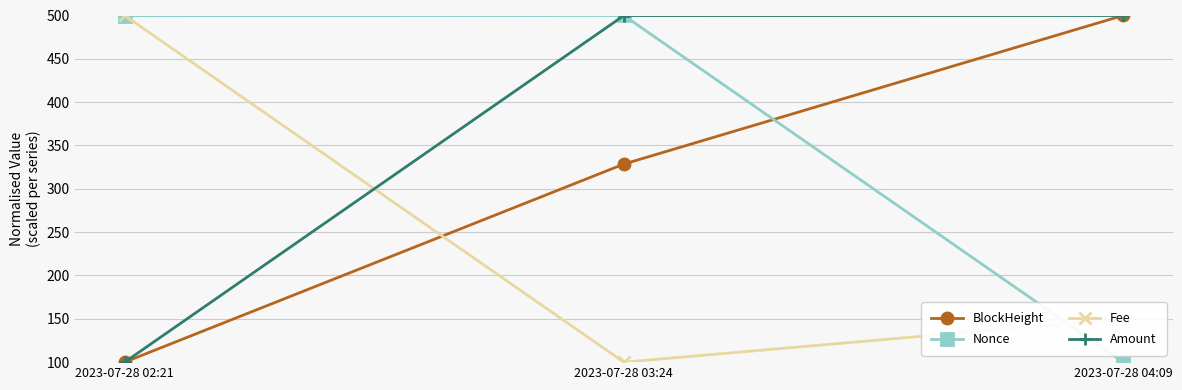

What is the sum of all Nonce values?

1099.8